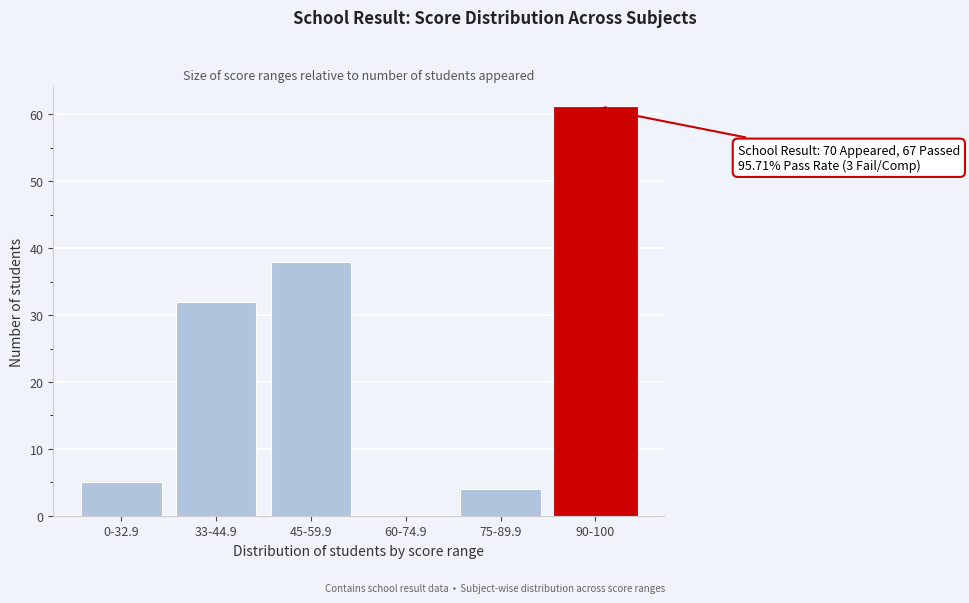

Reading left to right, extract all data points from this chart.

0-32.9=5	33-44.9=32	45-59.9=38	60-74.9=0	75-89.9=4	90-100=61